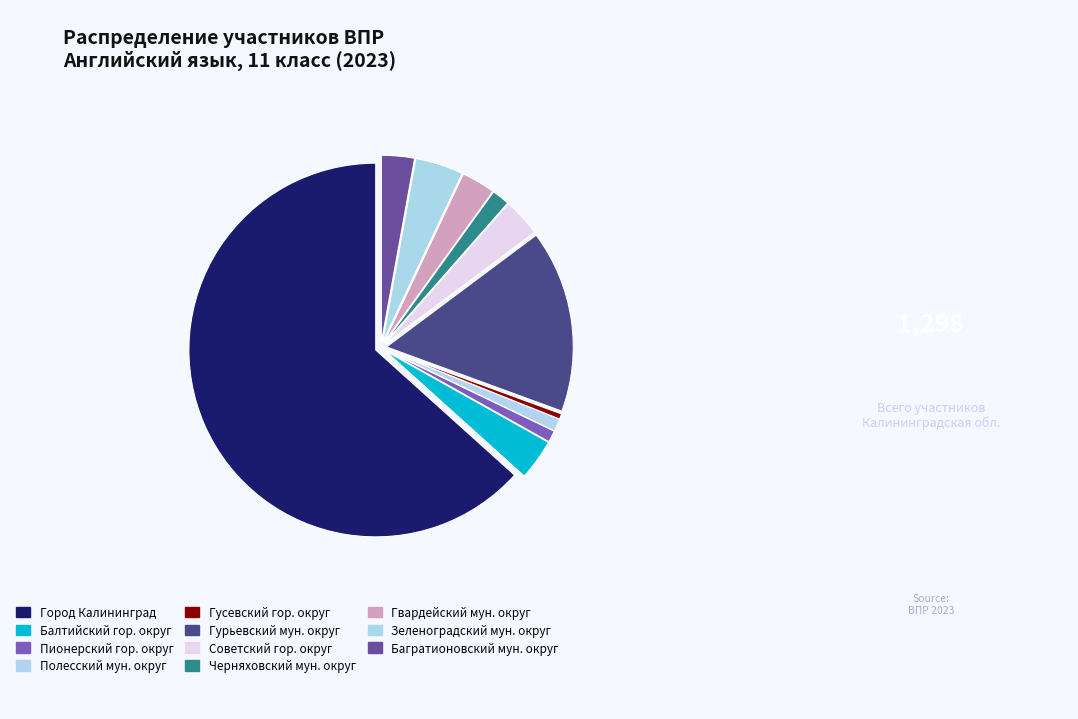

Rank the categories by value from highest to lowest.

Городской округ «Город Калининград», Гурьевский муниципальный округ, Зеленоградский муниципальный округ, Балтийский городской округ, Советский городской округ, Гвардейский муниципальный округ, Багратионовский муниципальный округ, Черняховский муниципальный округ, Полесский муниципальный округ, Пионерский городской округ, Гусевский городской округ